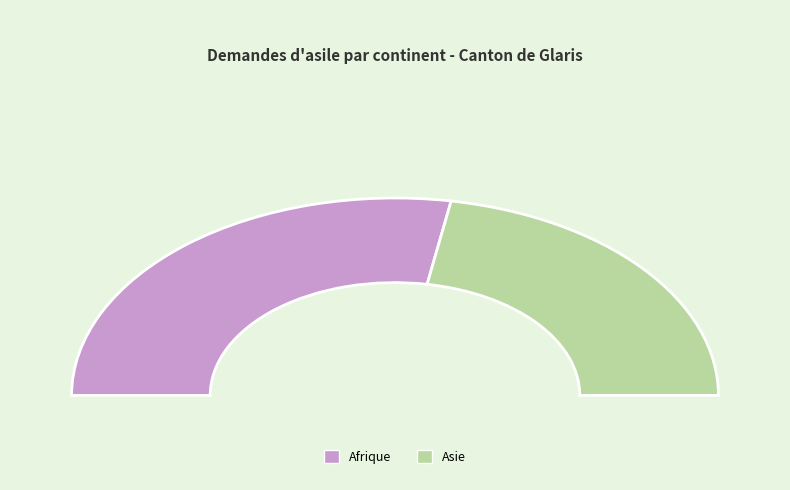

True or false: Europe accounts for 0% of the total.

True